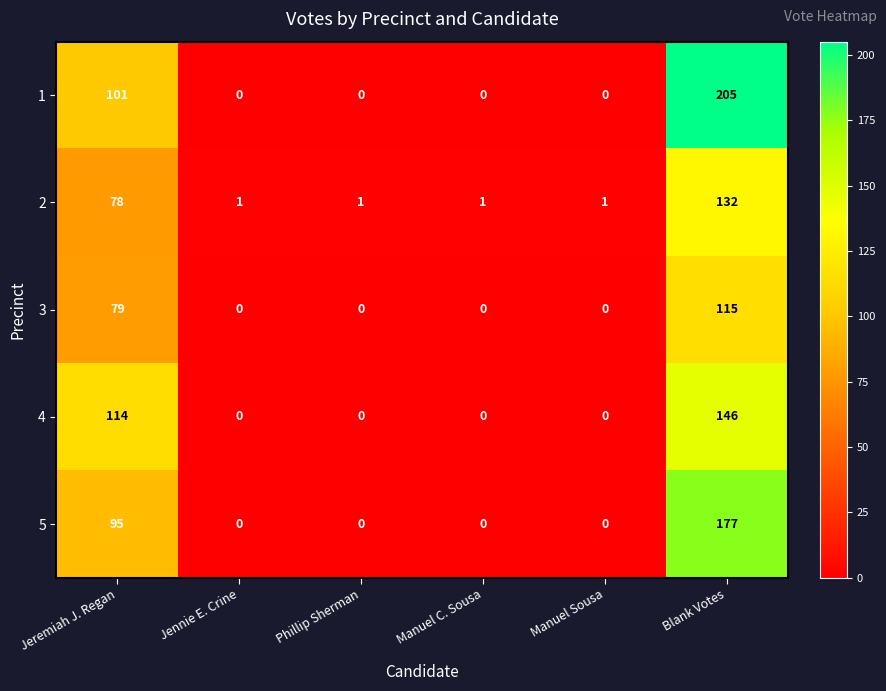

What is the total value across all series at Phillip Sherman?

1